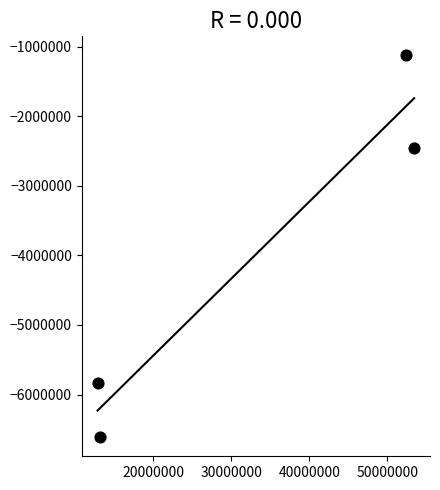

What is the average Y value?

-4007711